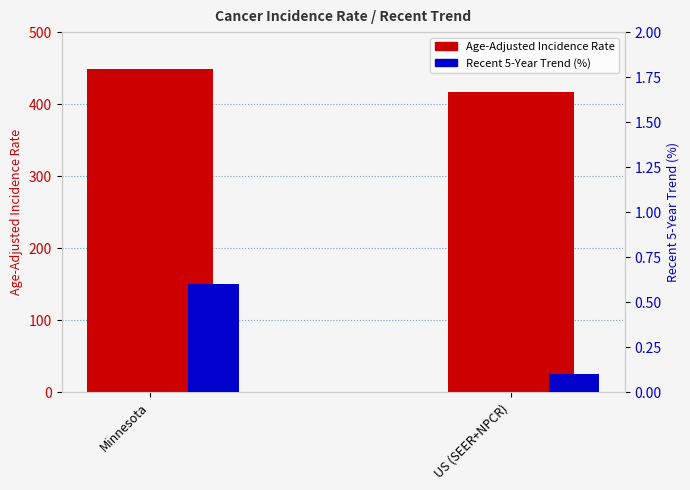

Which has a higher value, Minnesota or US (SEER+NPCR)?

Minnesota